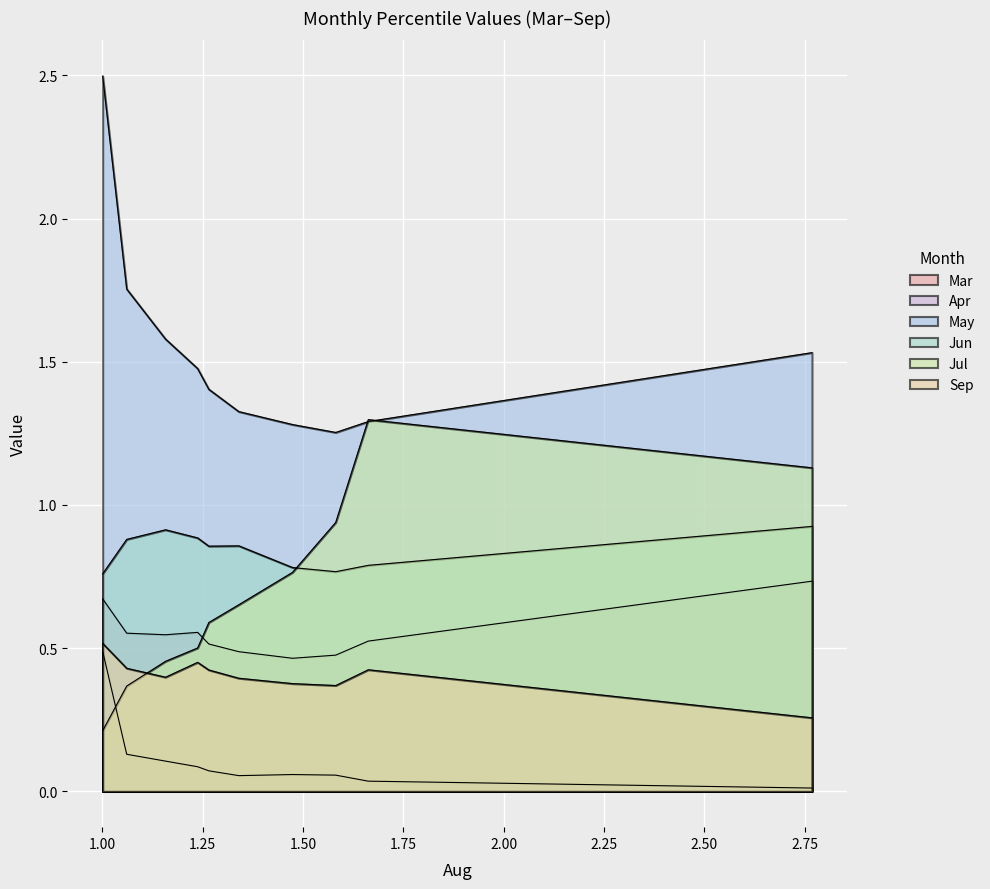

What is the average value of the Apr series?

0.1